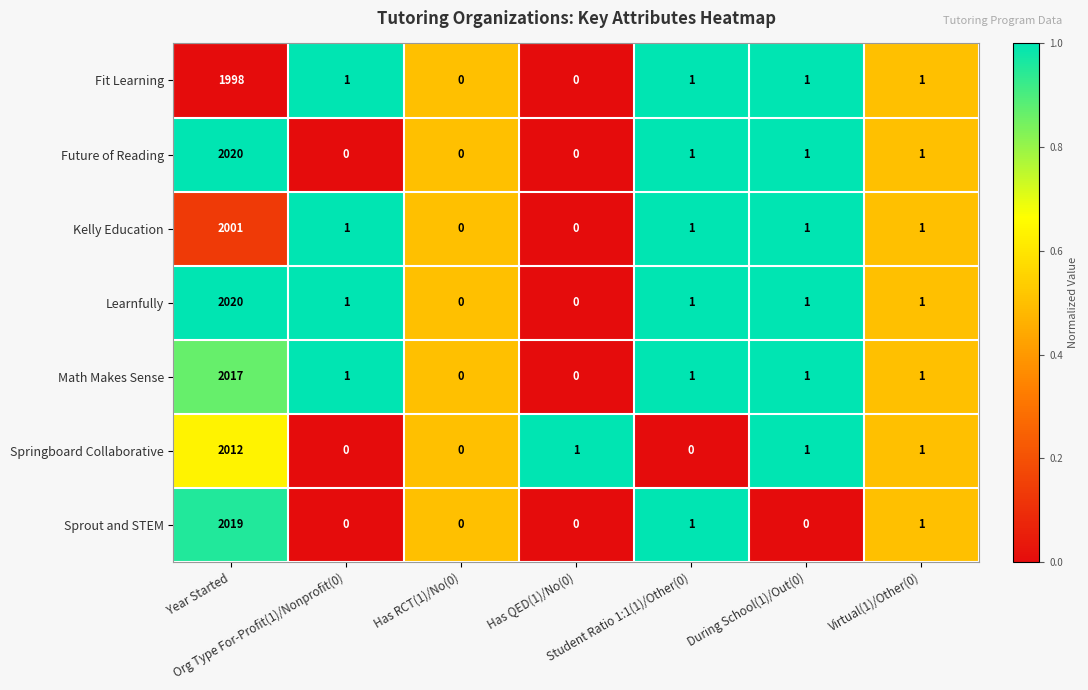

Which series has the largest total across all categories?

Learnfully